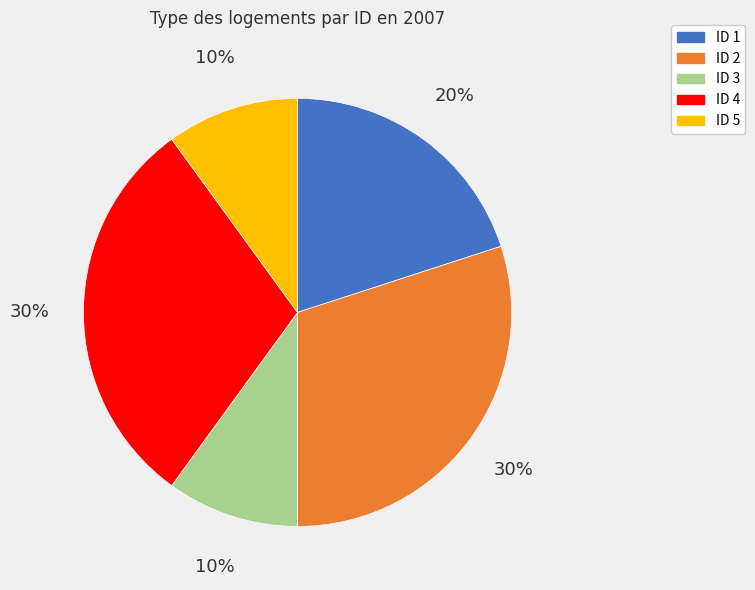

What is the ratio of the value at ID 2 to the value at ID 1?

1.5